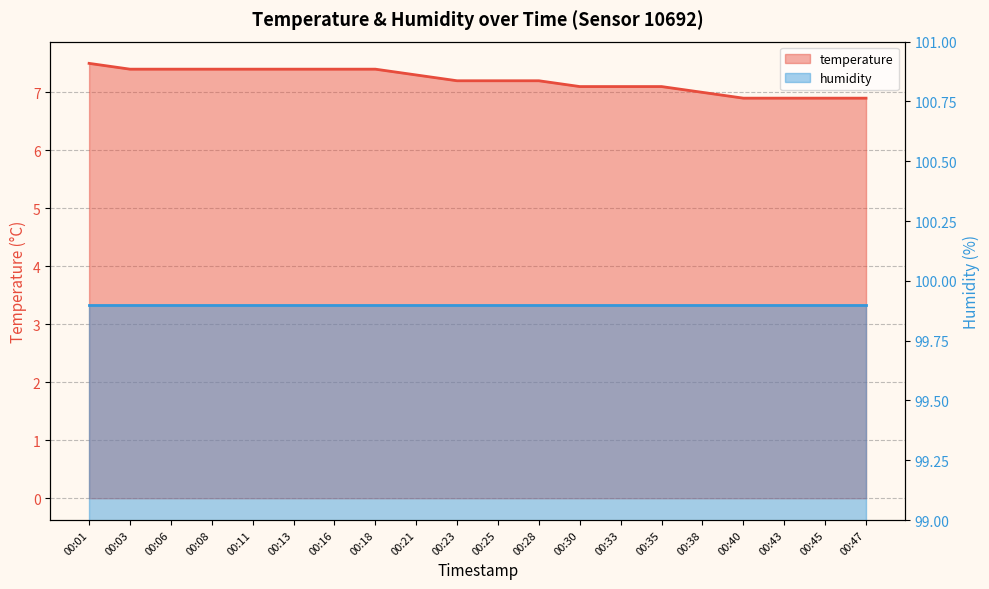

How many data points are less than 7?

4